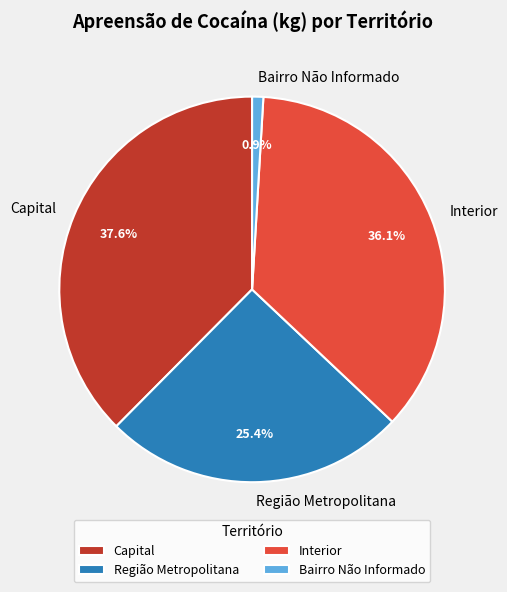

What is the largest slice in the pie chart?

Capital